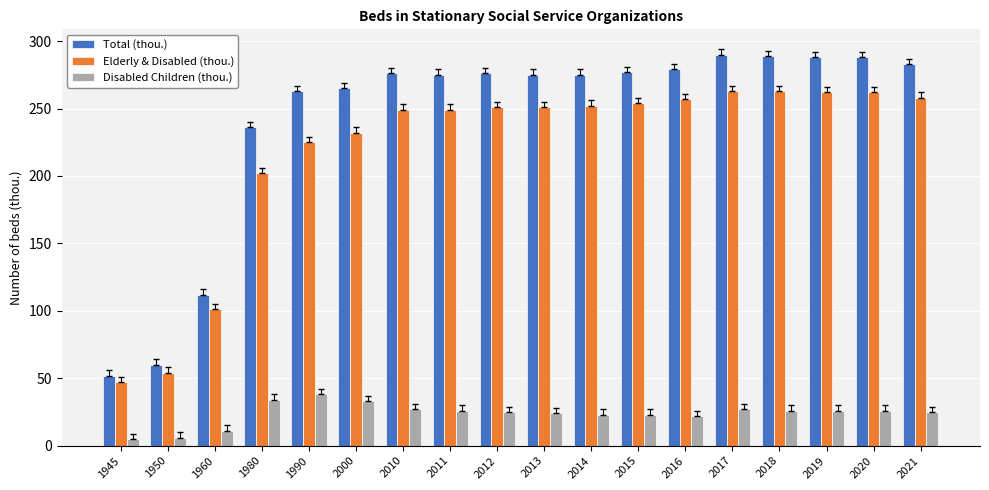

What is the value of the Elderly & Disabled (thou.) bar at the 14th from the left?

263